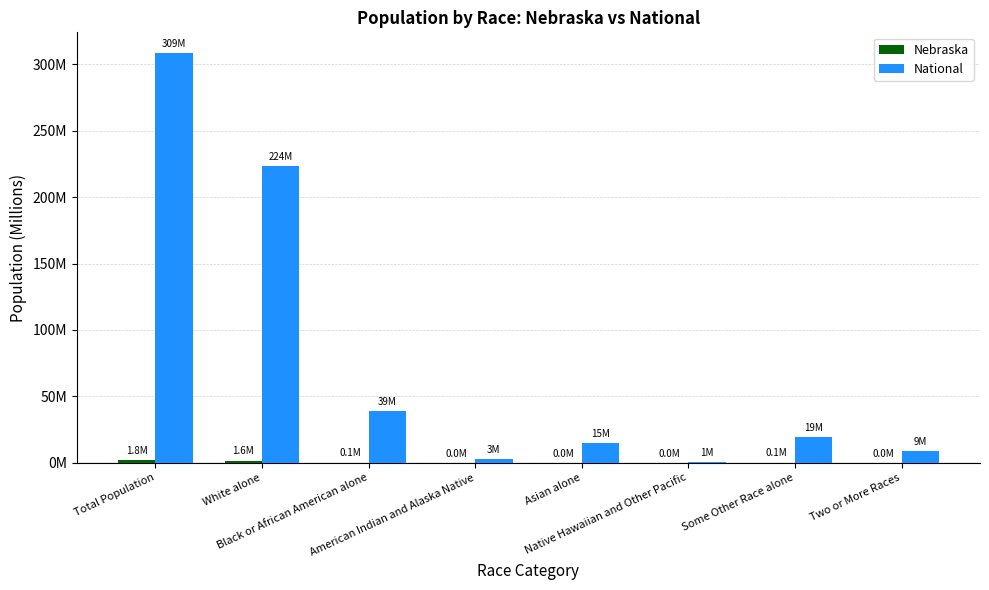

Reading right to left, list all the values displayed in this chart.

Nebraska: 0.0	0.1	0.0	0.0	0.0	0.1	1.6	1.8
National: 9.0	19.1	0.5	14.7	2.9	38.9	223.6	308.7